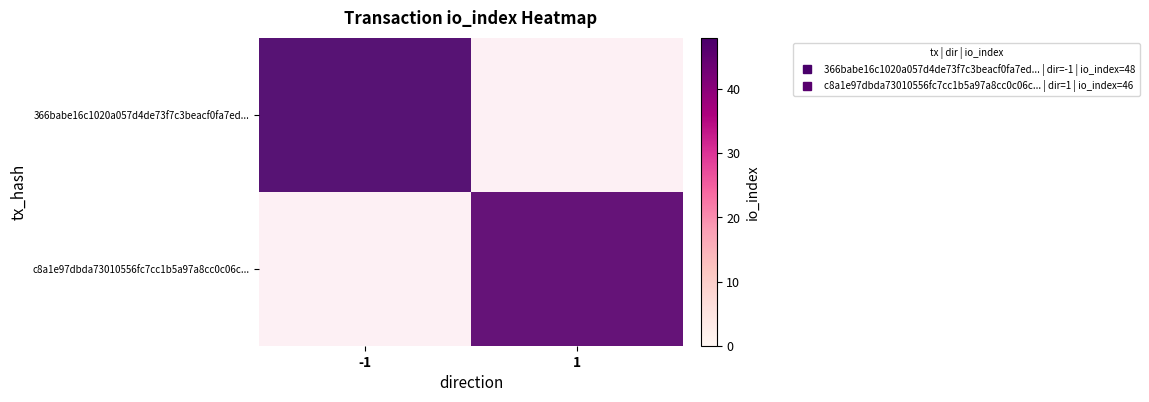

What is the difference between the c8a1e97dbda73010556fc7cc1b5a97a8cc0c06c... values at direction and io_index?

45